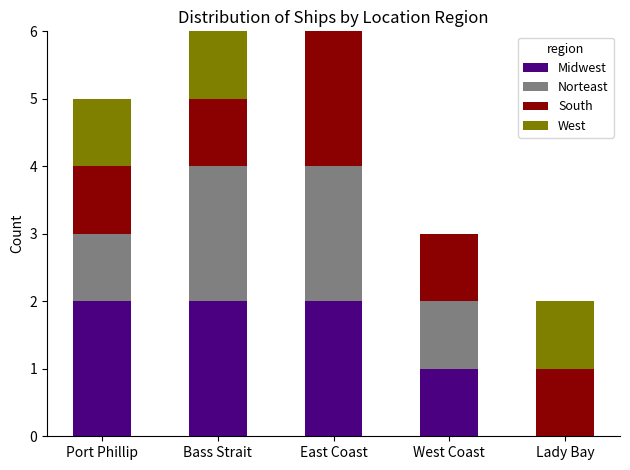

What are all the series names shown in the legend?

Midwest, Norteast, South, West